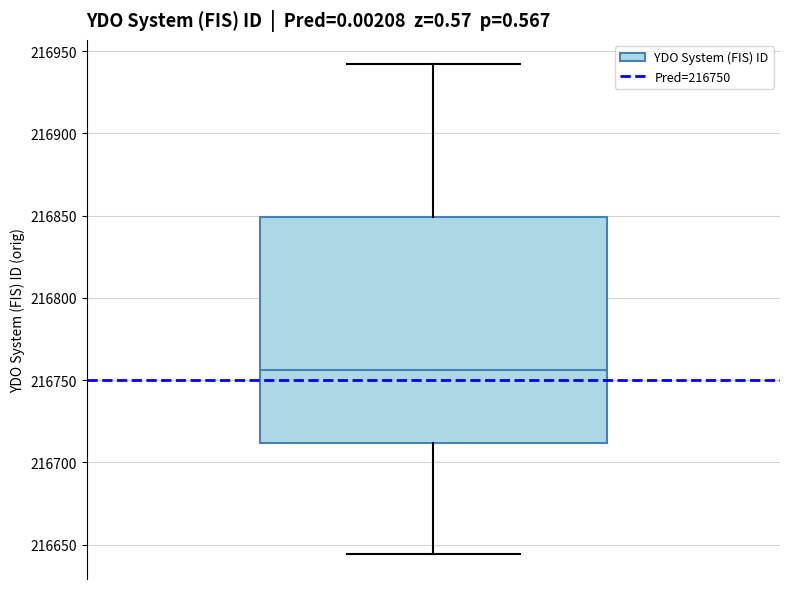

Transcribe this box plot: give where the median line is, the range the box spans, and where the two whiskers end, as read against the y-axis. The values are not printed on the chart, so give them approximately, as read against the axis.

median 216755, box 216710 to 216850, whiskers 216645 to 216940